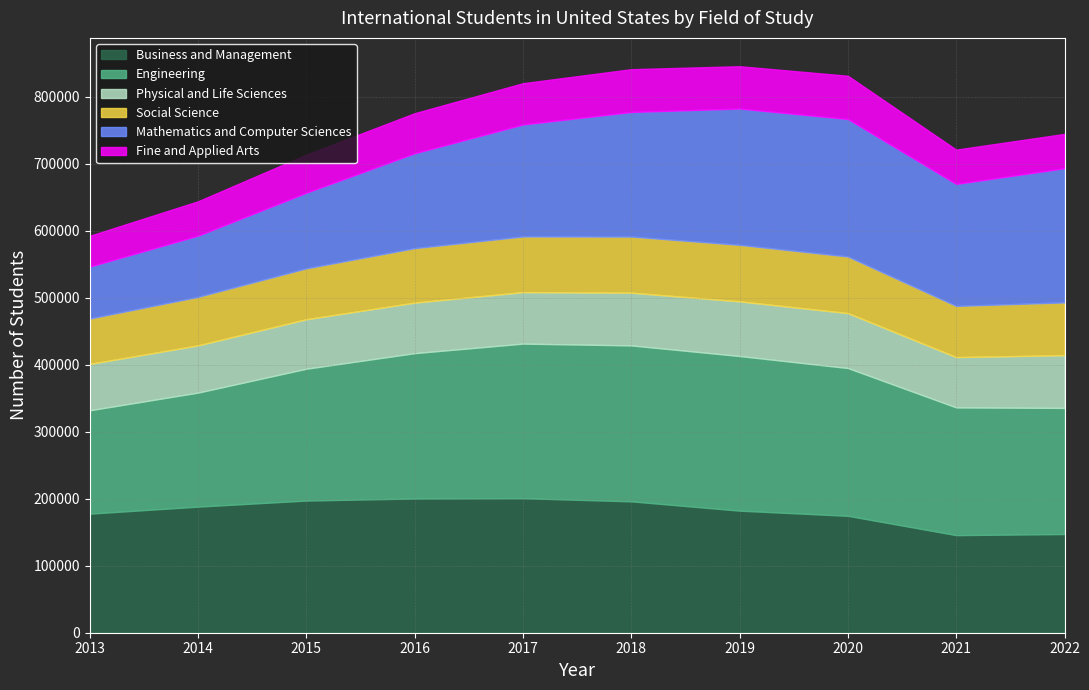

How many lines are shown in the chart?

6